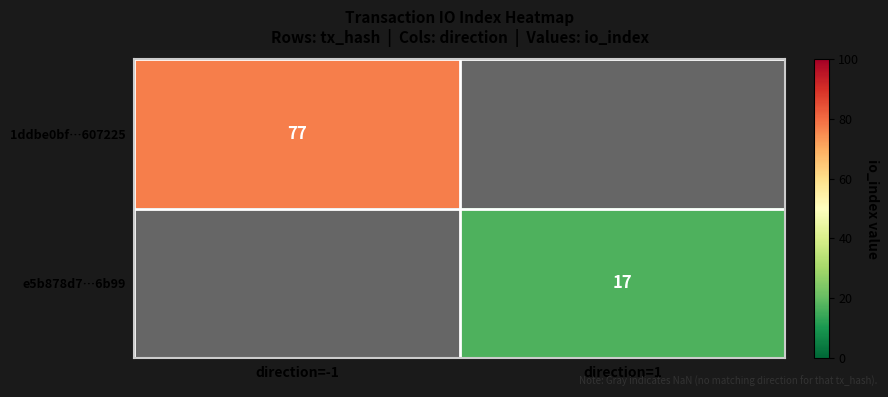

The value of 1ddbe0bf…607225 at direction=-1 is 45. True or false?

False